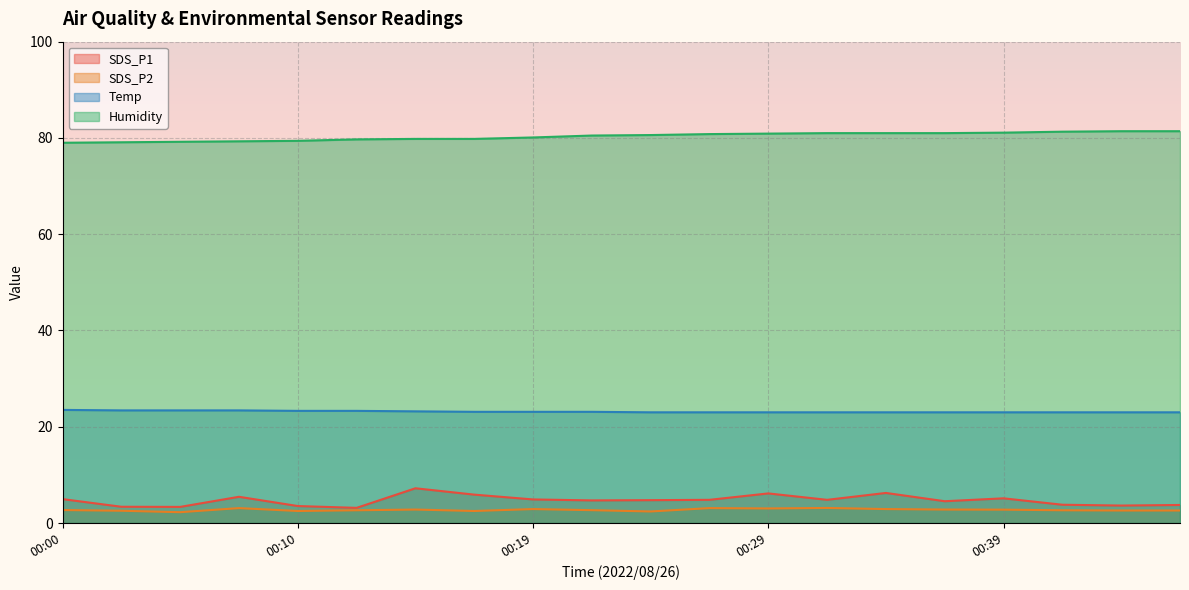

The SDS_P2 series shows 3.7 at 00:02. True or false?

False